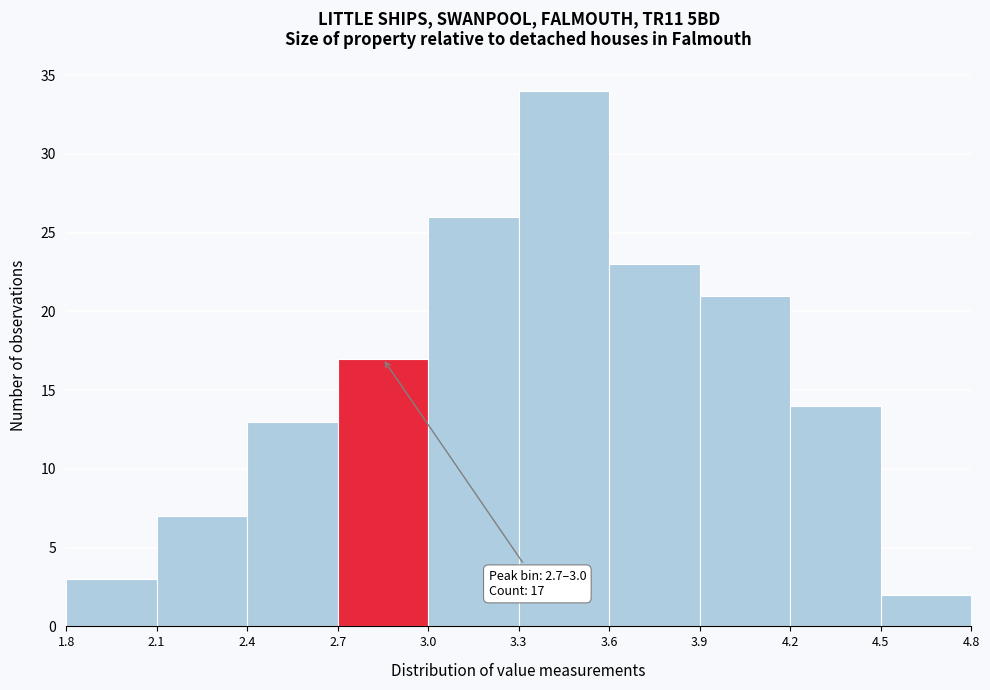

Over which range of the x-axis is the bar tallest?

3.3 to 3.6